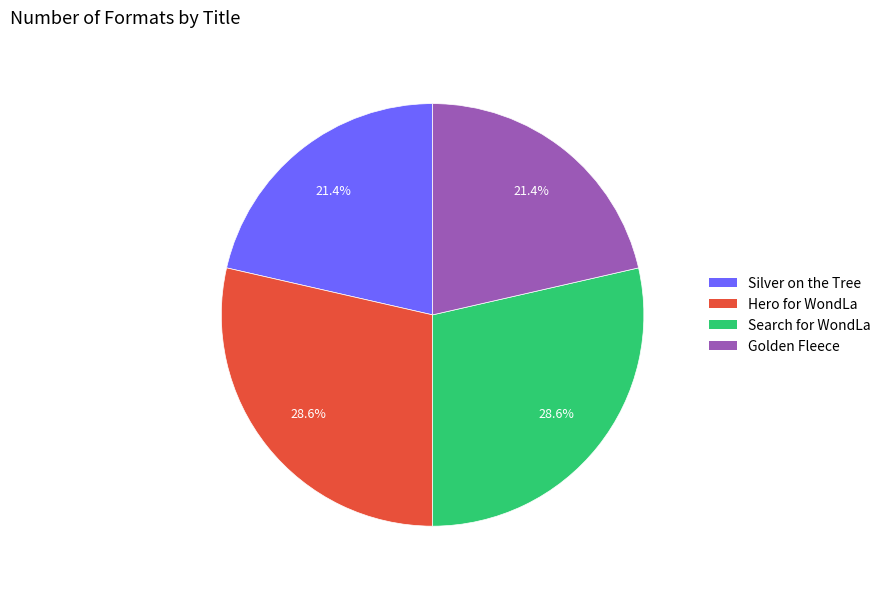

Is Golden Fleece the majority of the pie?

No